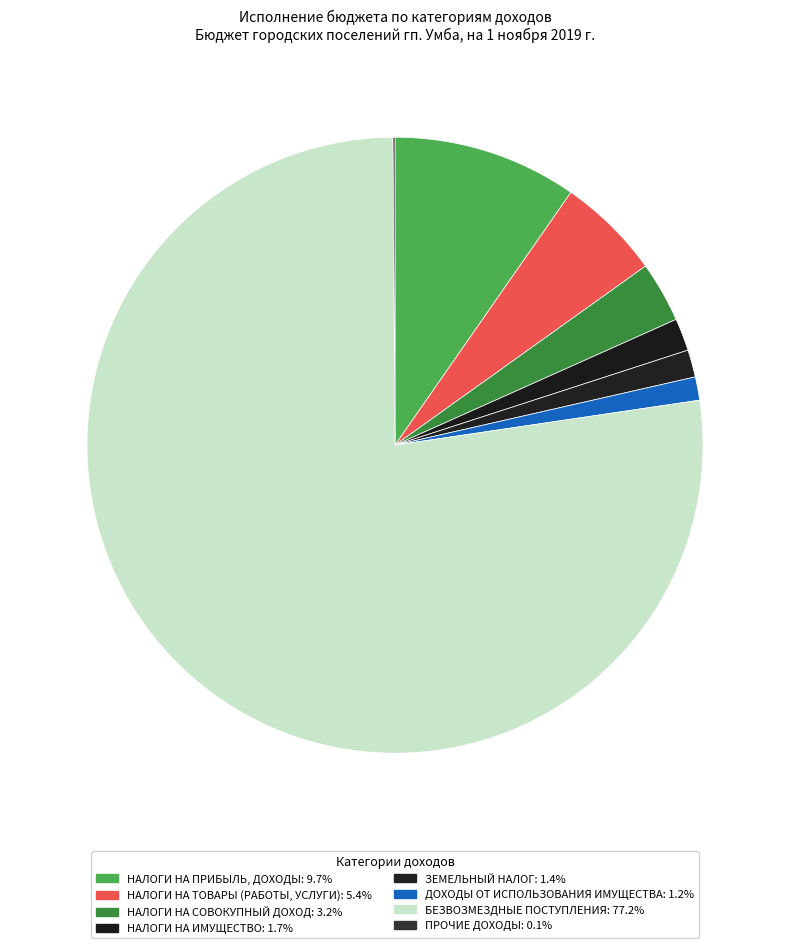

What is the majority slice?

БЕЗВОЗМЕЗДНЫЕ ПОСТУПЛЕНИЯ